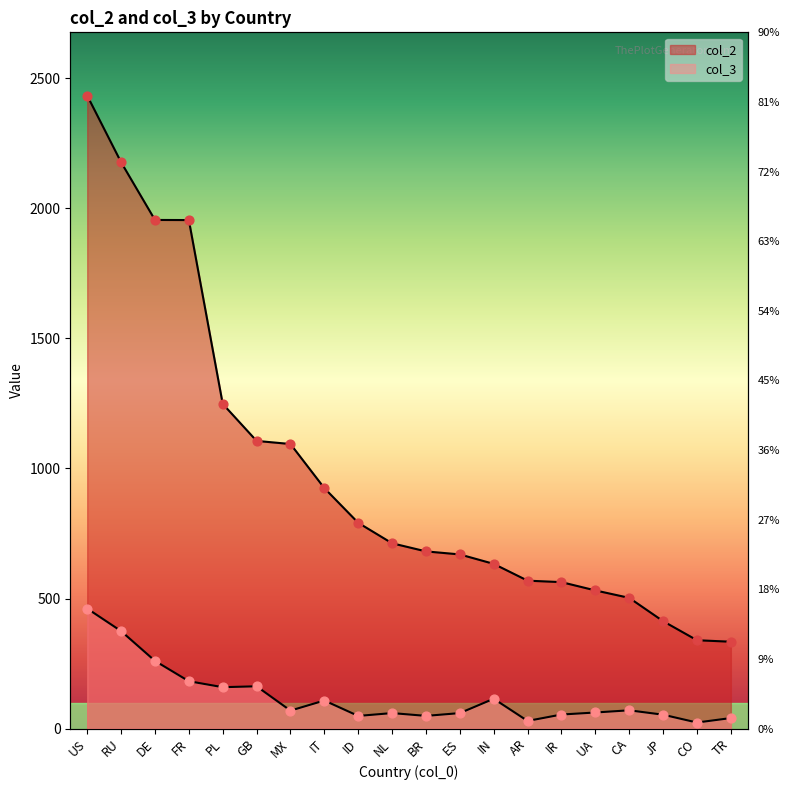

At how many categories does at least one series exceed 257?

20